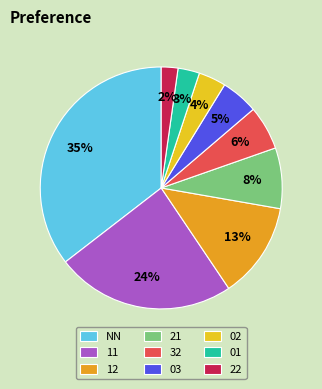

Approximately how many times larger is the value at 02 compared to NN?

0.1